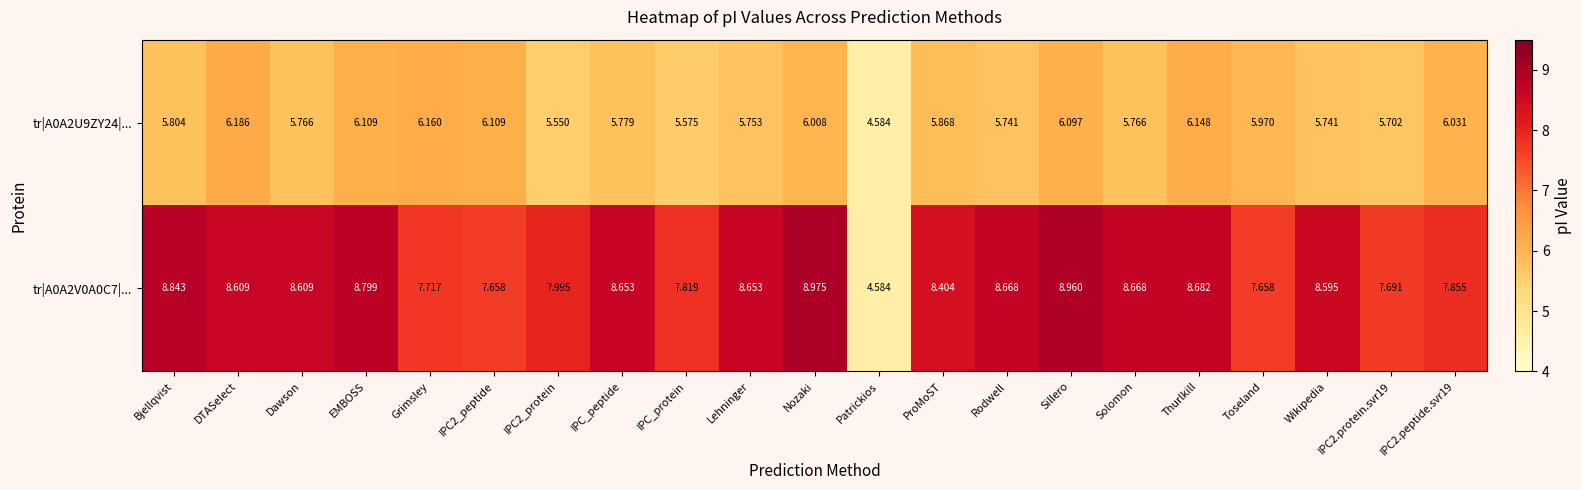

Which series changed the most between IPC_protein and IPC2.protein.svr19?

tr|A0A2V0A0C7|...